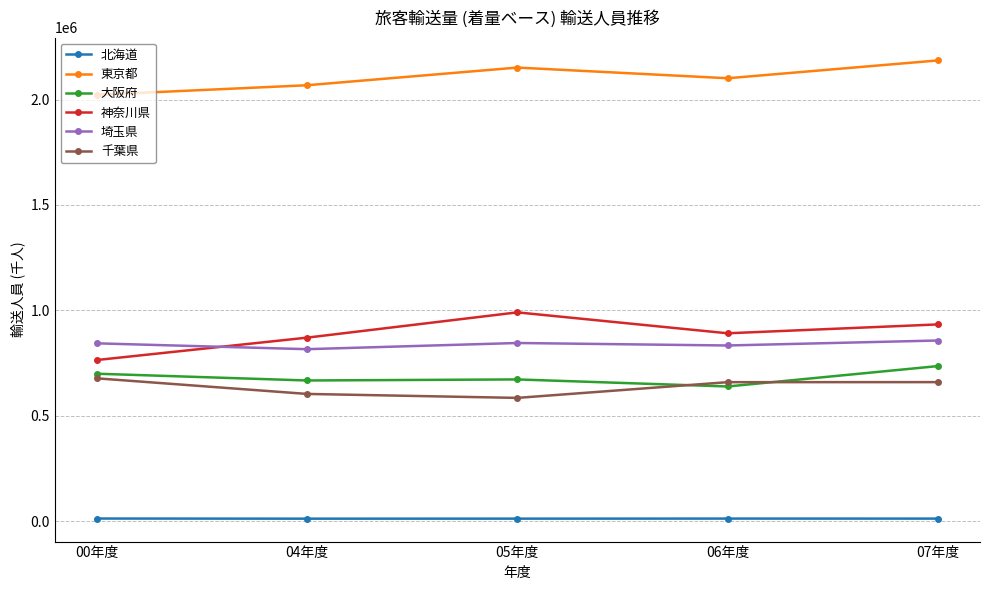

At which label does 神奈川県 reach its peak?

05年度